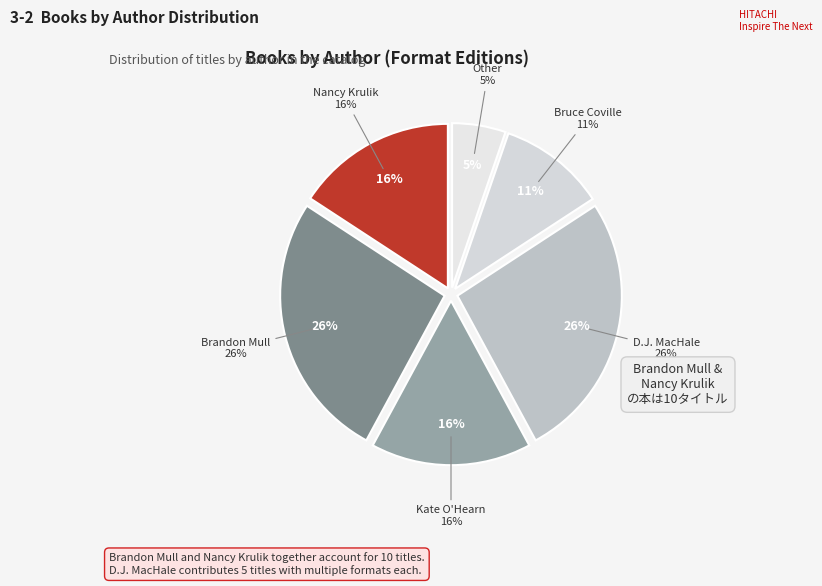

Which slice is the largest?

Brandon Mull